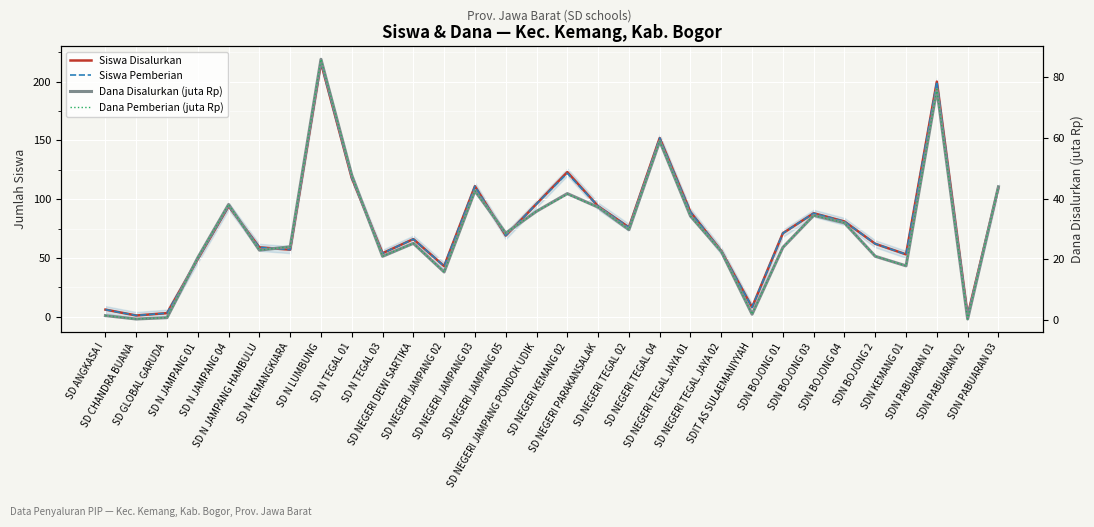

At SD NEGERI TEGAL JAYA 01, list the series in order from largest to smallest.

Siswa Disalurkan, Siswa Pemberian, Dana Disalurkan (juta Rp), Dana Pemberian (juta Rp)